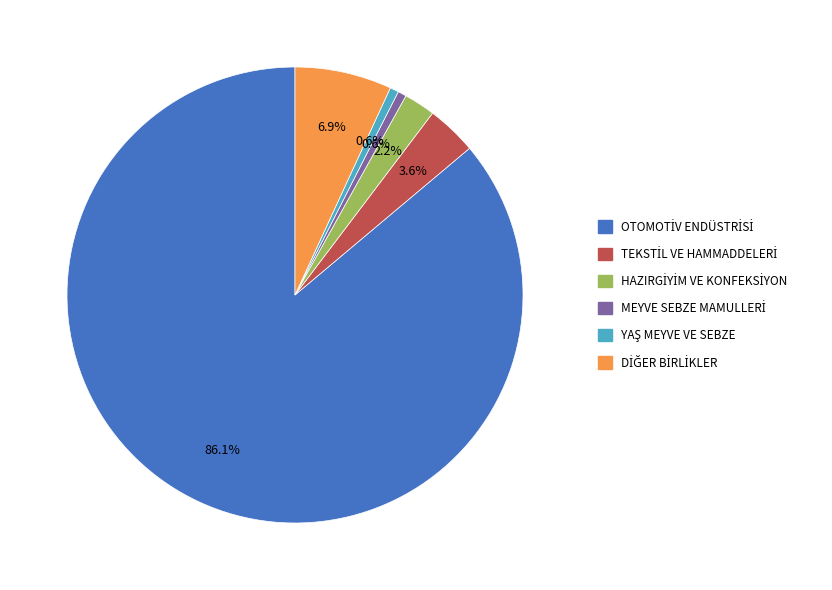

To the nearest percent, what is the average slice percentage?

17%